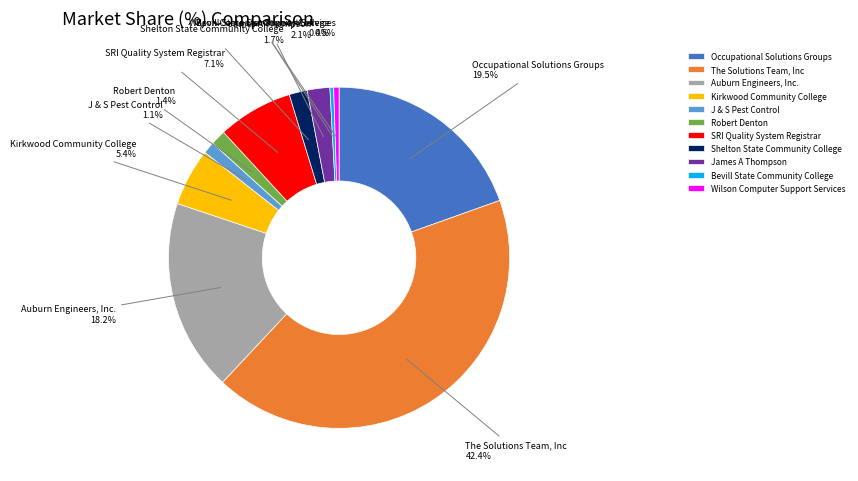

How many segments does this pie chart have?

11